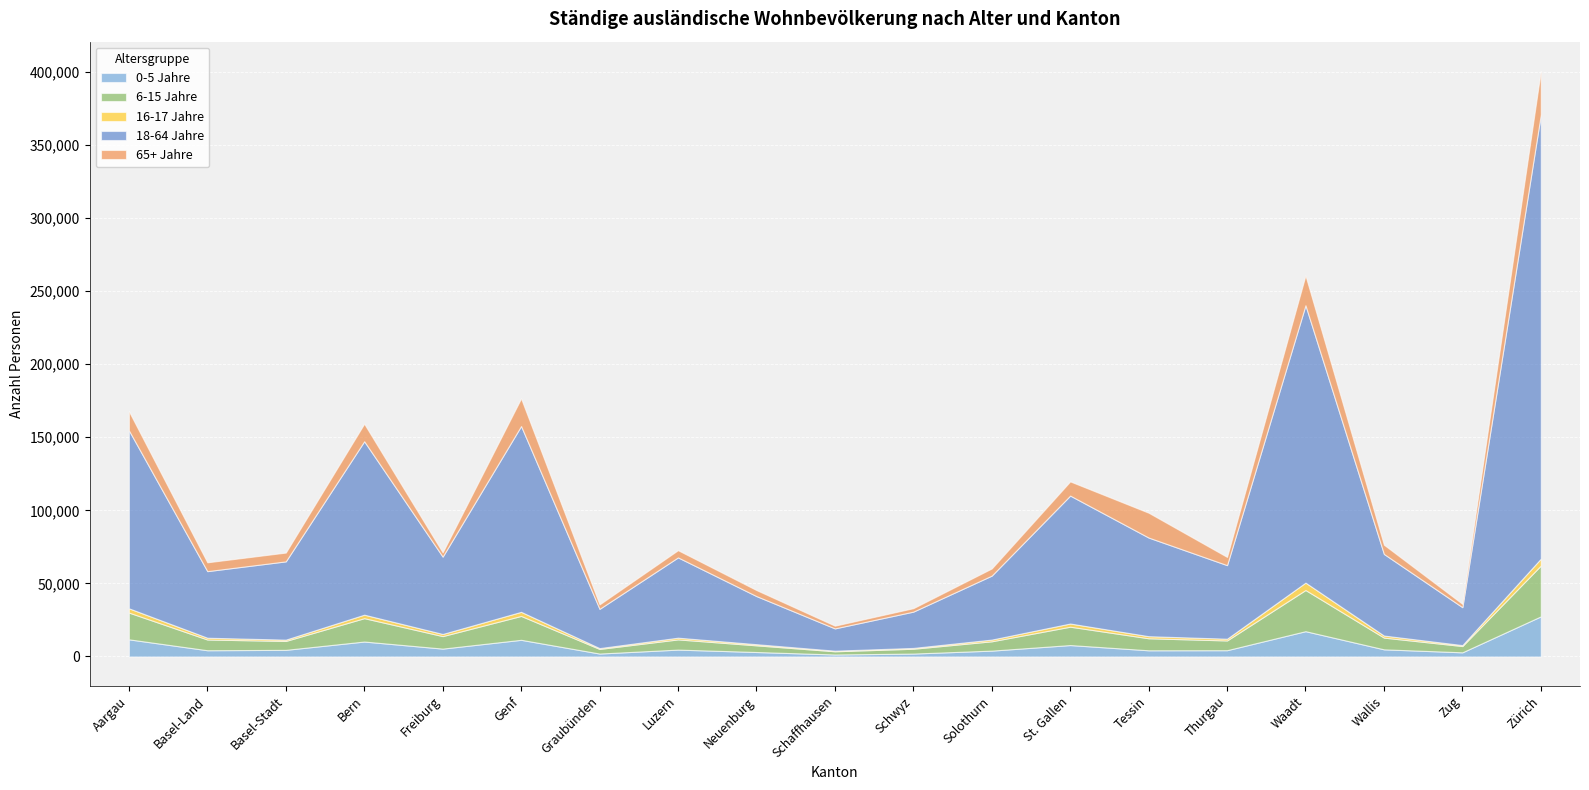

The 18-64 Jahre series shows 86013 at Freiburg. True or false?

False